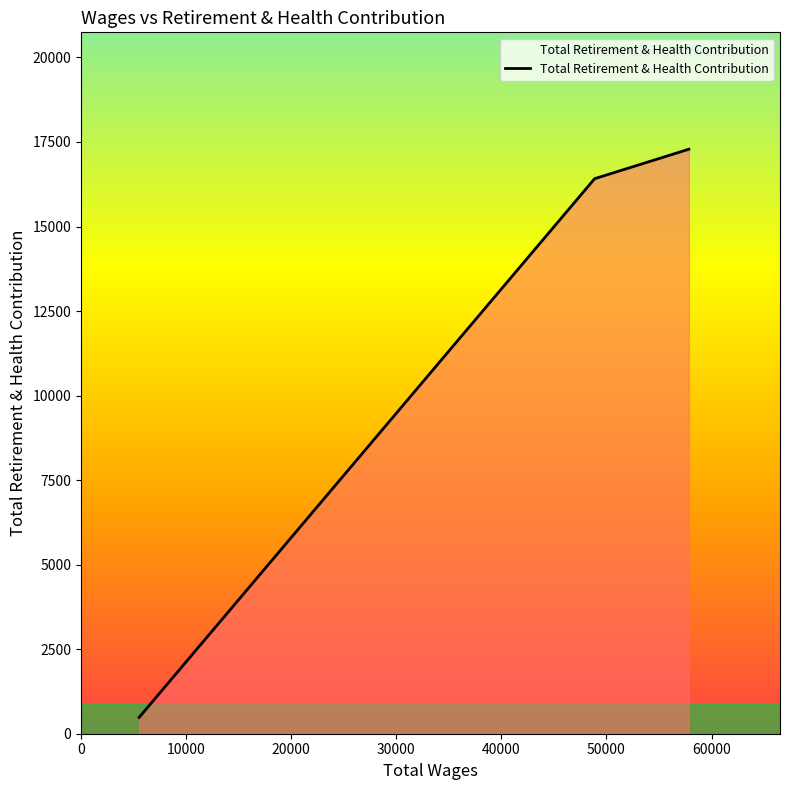

What is the minimum value shown in the chart?

484